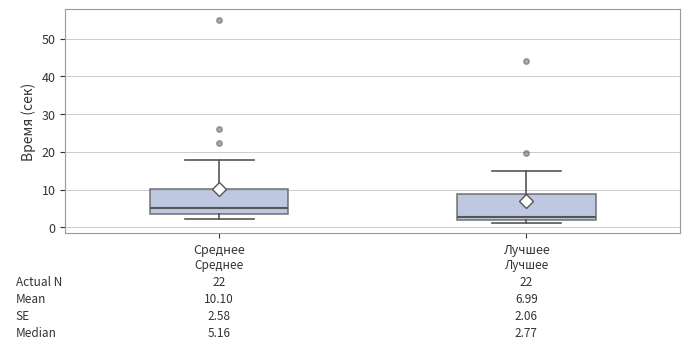

Which box has the highest median line?

Среднее